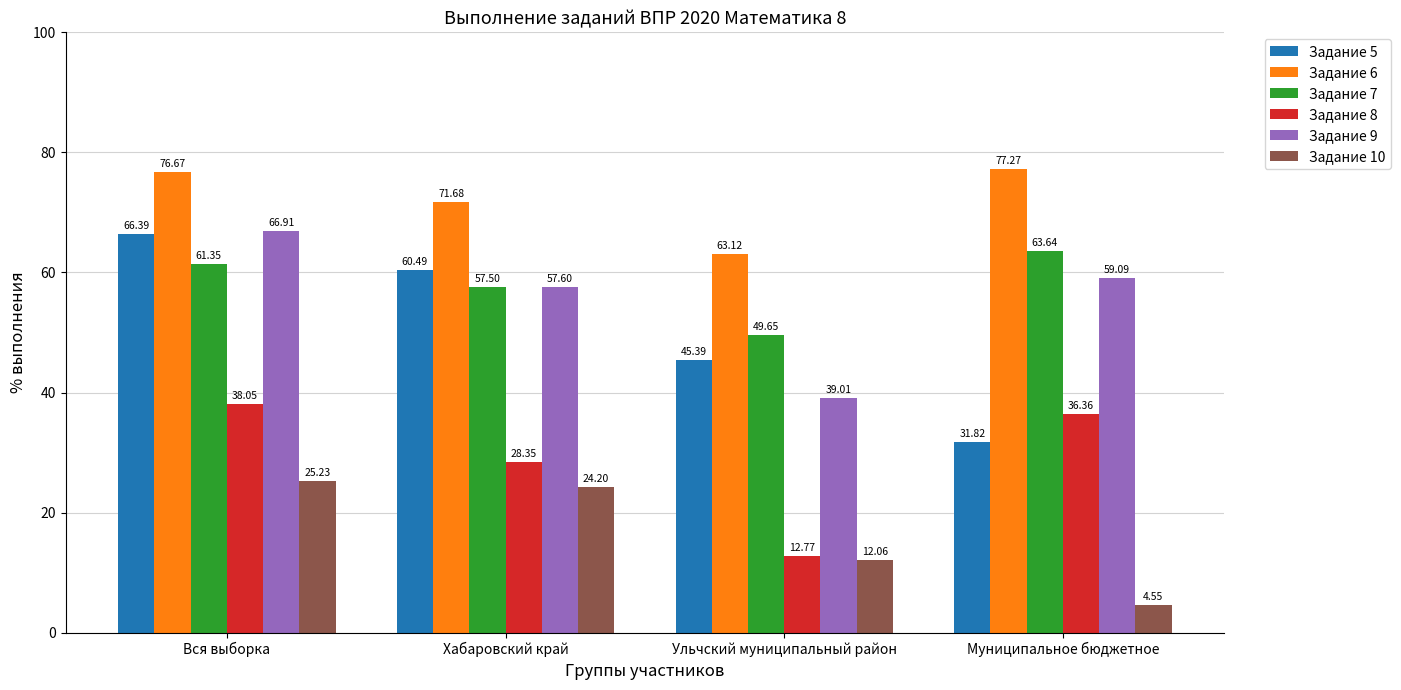

How many groups of bars are there?

4